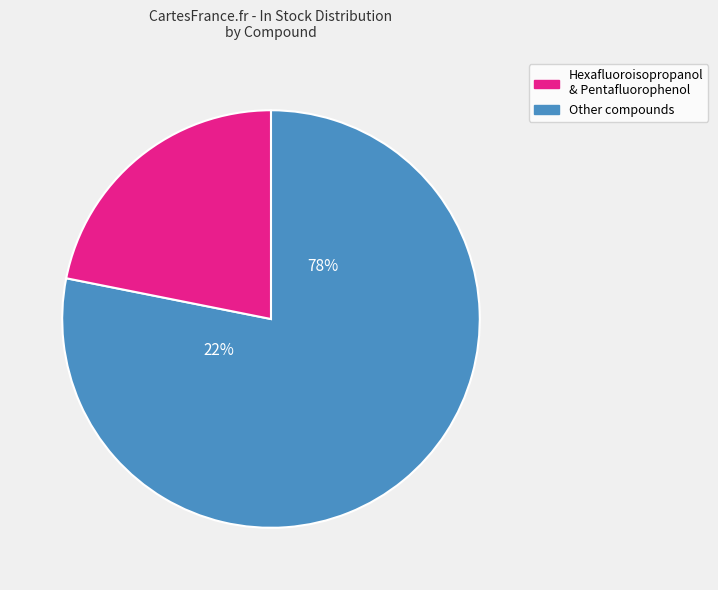

The 3,3,3-Trifluoropropan-1-ol slice represents 0% of the pie. True or false?

True